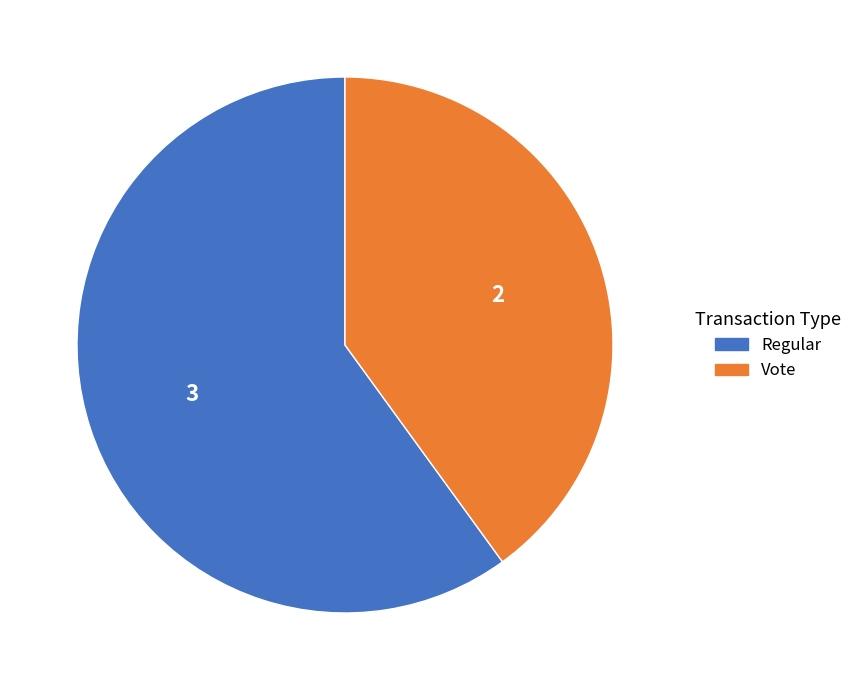

Is there any slice that represents more than half of the pie?

Yes